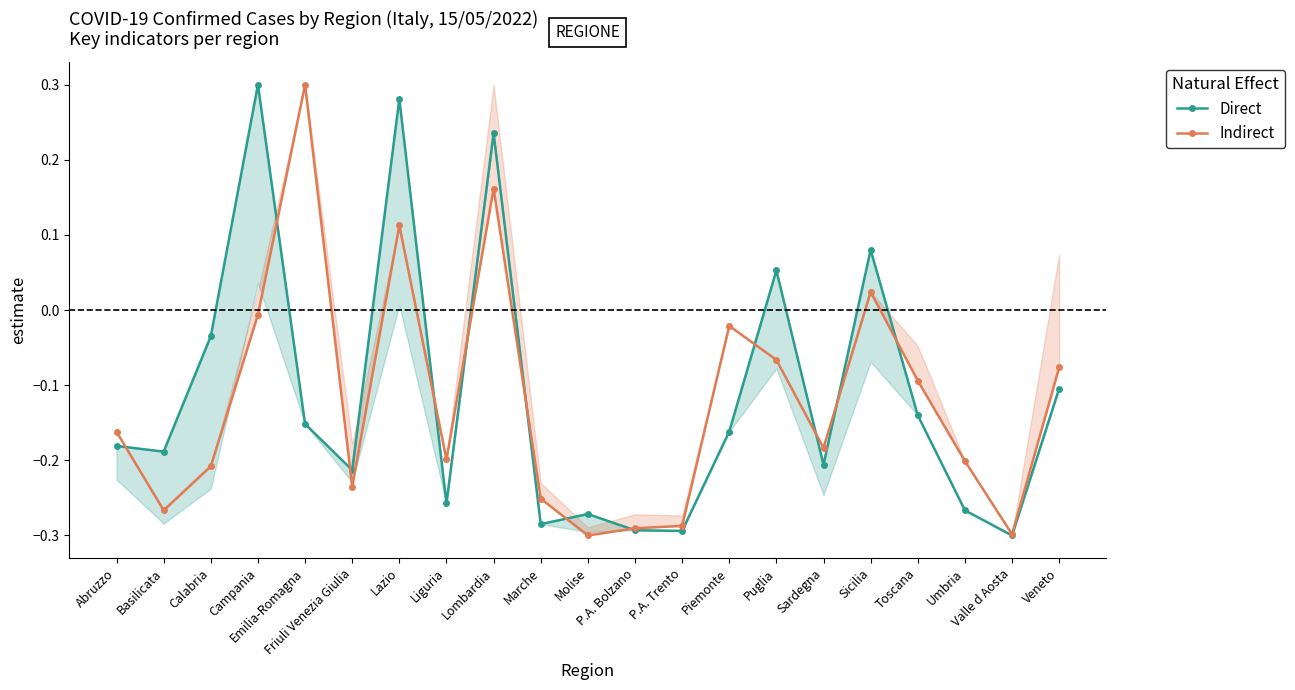

At which label is Indirect closest to 0?

Campania